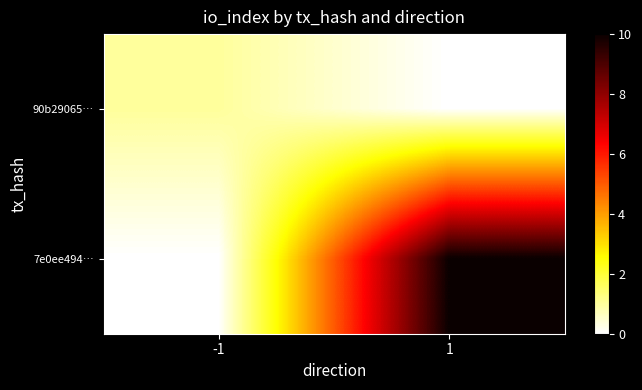

Between 1 and -1, which is larger?

-1